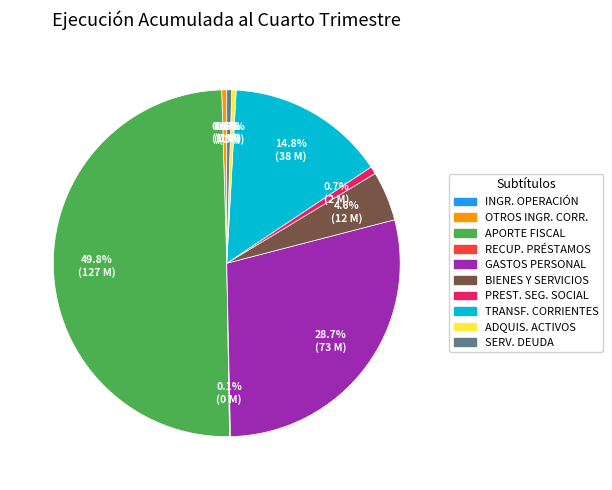

Count the number of slices in the pie.

10